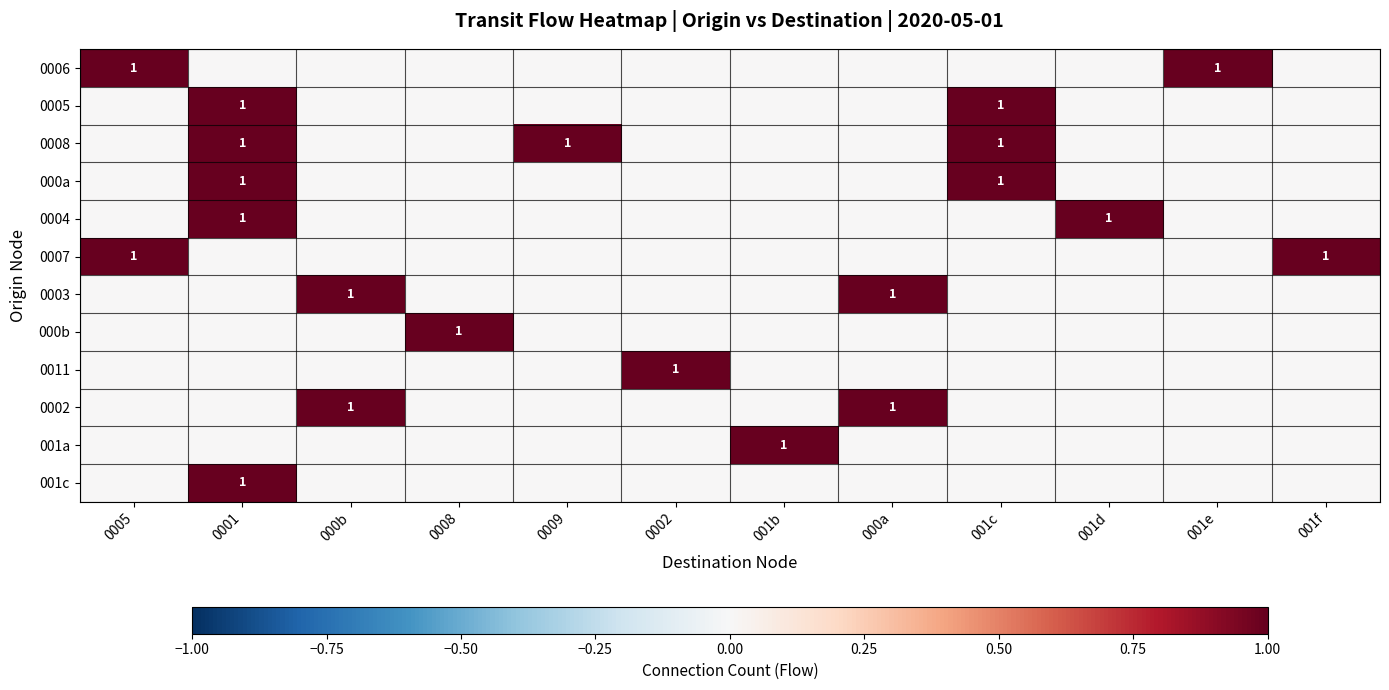

At how many categories does at least one series exceed 0?

12